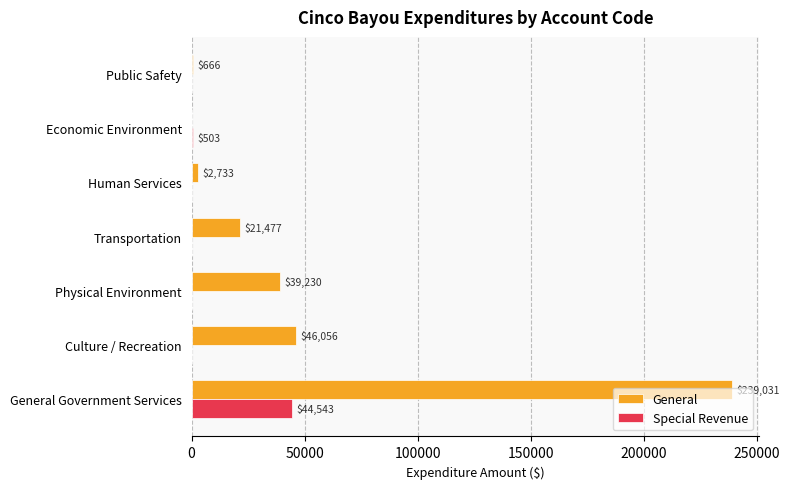

True or false: Special Revenue has a value of 15321 at Human Services.

False